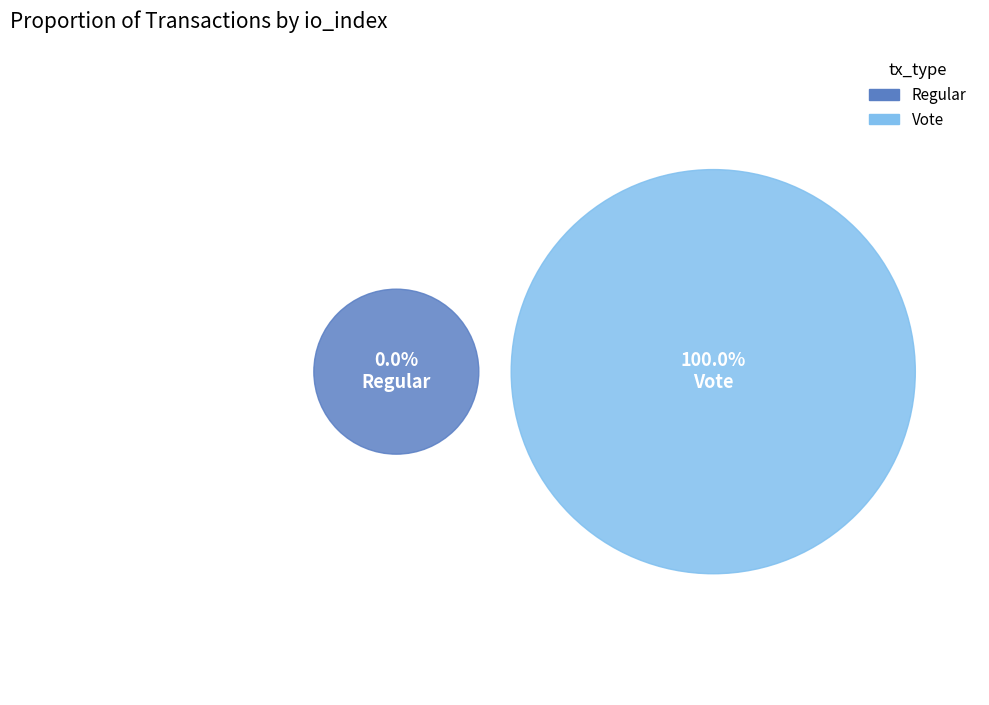

What is the total percentage of Vote and Regular?

100.0%